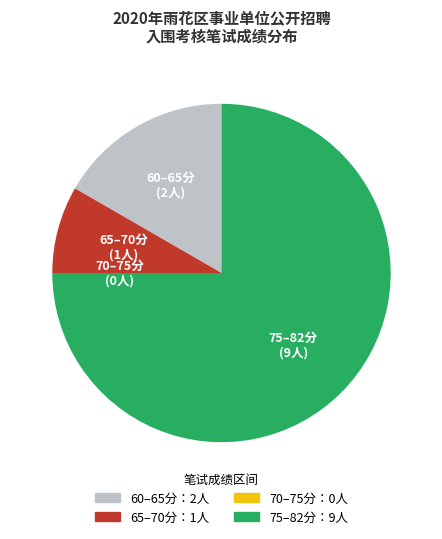

Is there any slice that represents more than half of the pie?

Yes